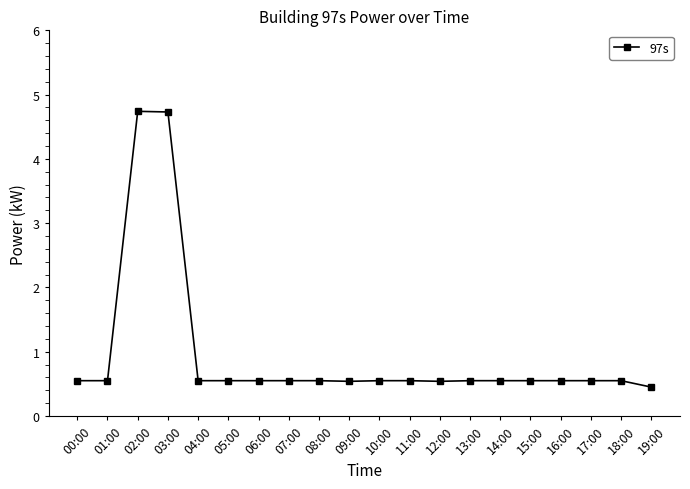

True or false: there are more than 0 points higher than both neighbors.

True